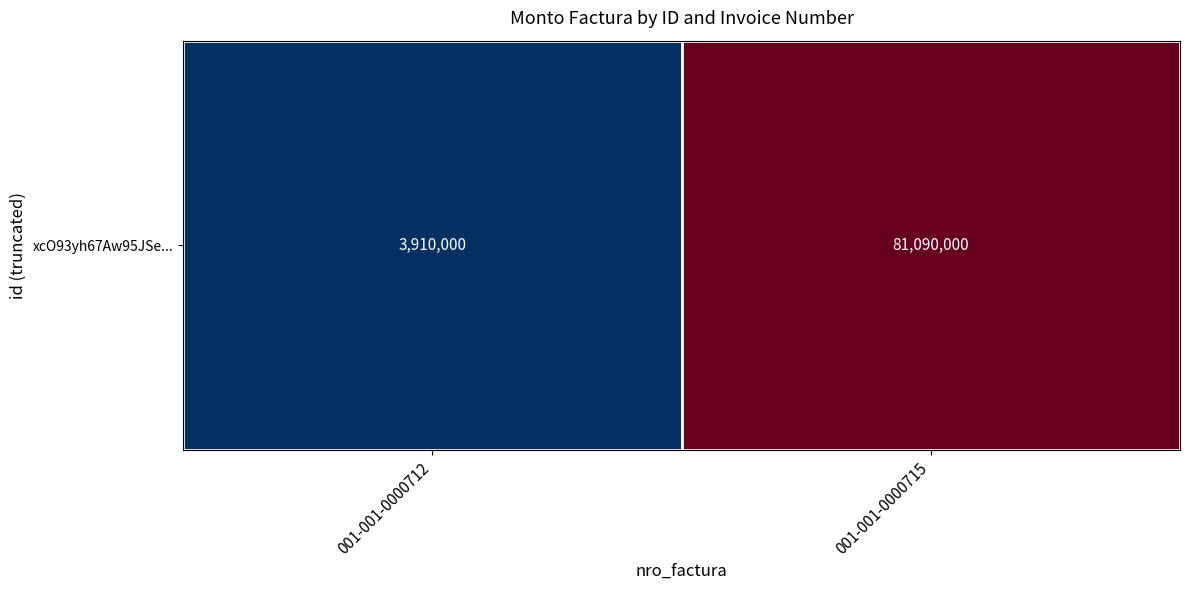

Reading right to left, transcribe all the data shown in this chart.

001-001-0000715=81090000	001-001-0000712=3910000